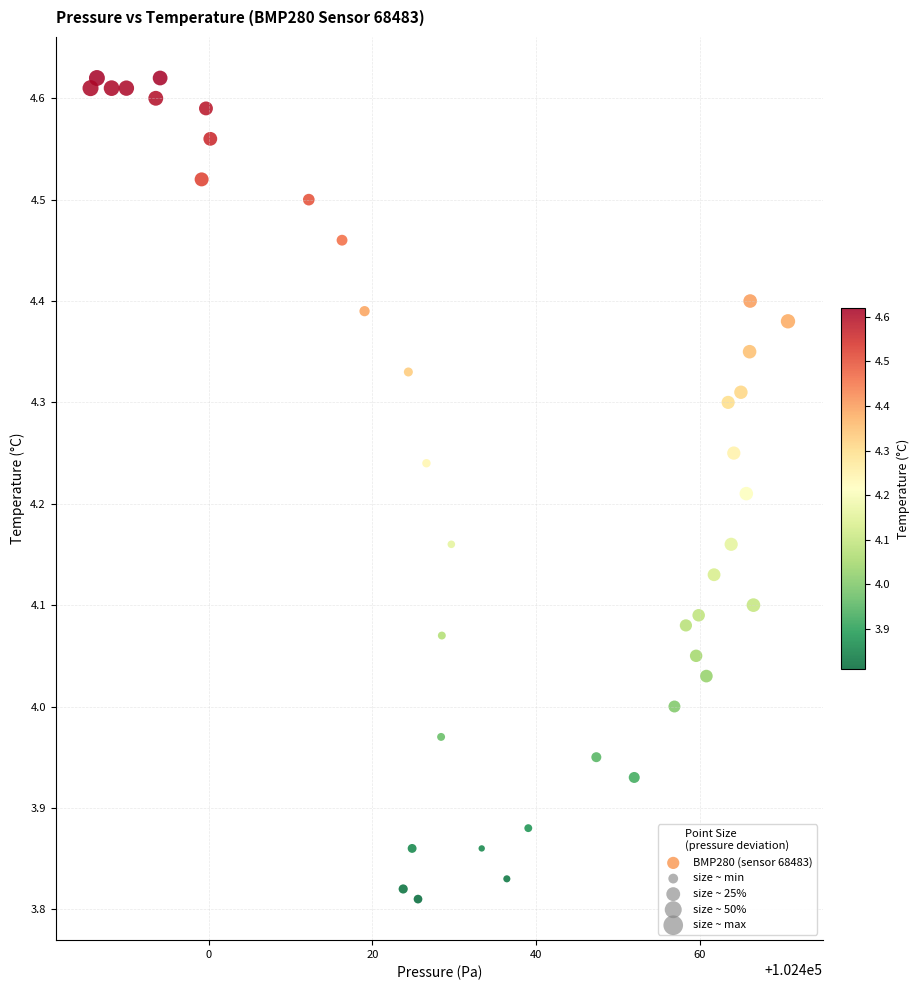

What is the range of Y values (max minus min)?

0.8